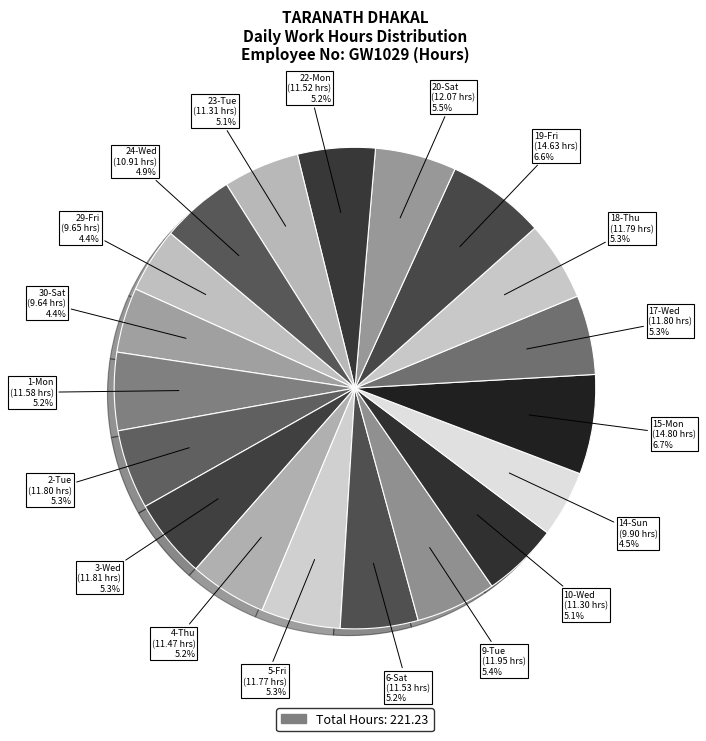

Count the number of slices in the pie.

19